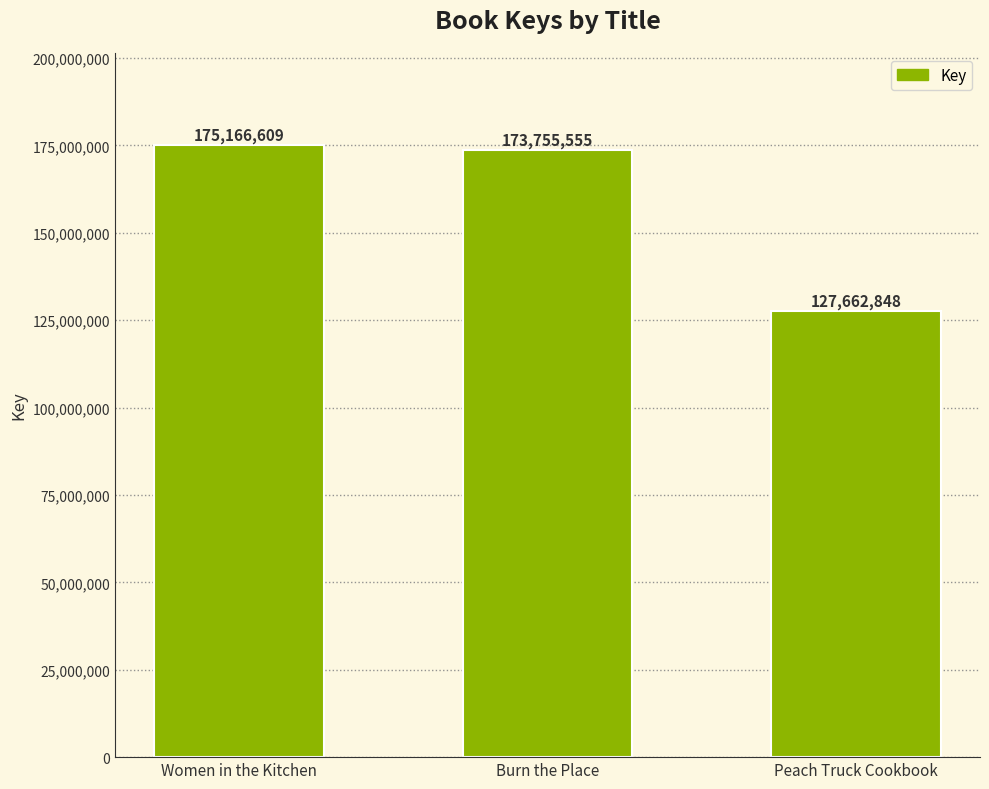

At which label does the data first exceed 173755555?

Women in the Kitchen